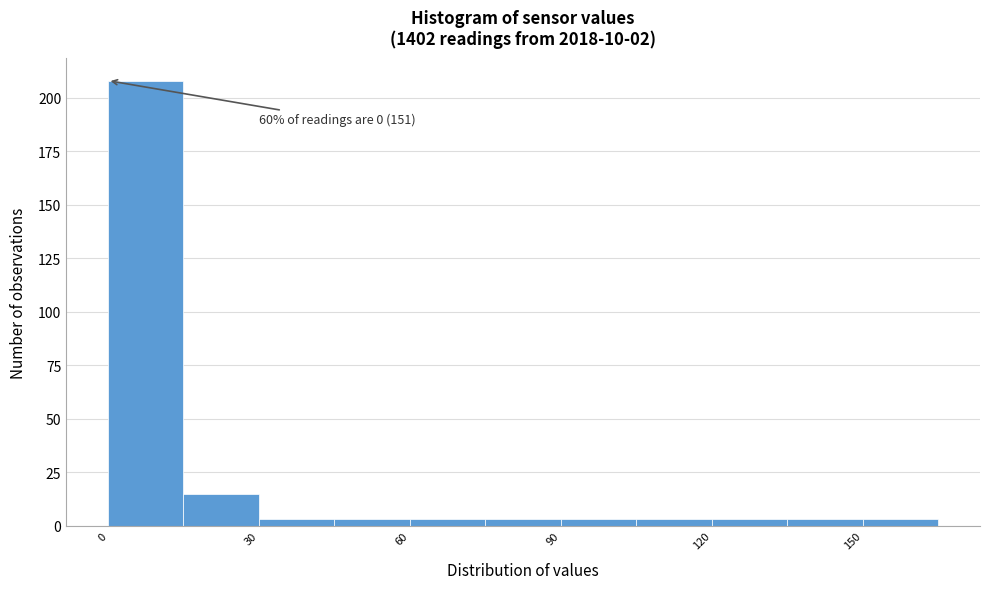

Around what value on the x-axis is the tallest bar? Give the approximate position of its centre, as read against the axis.

10